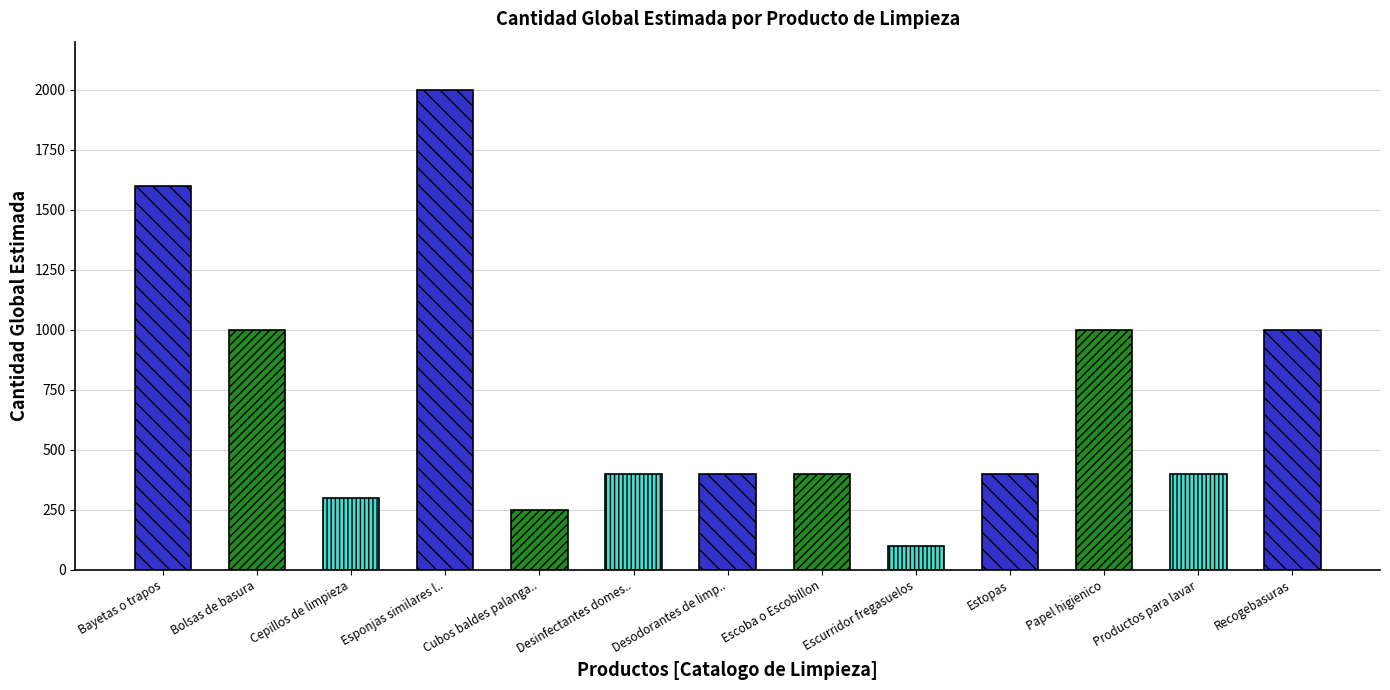

How many data points are less than 400?

3